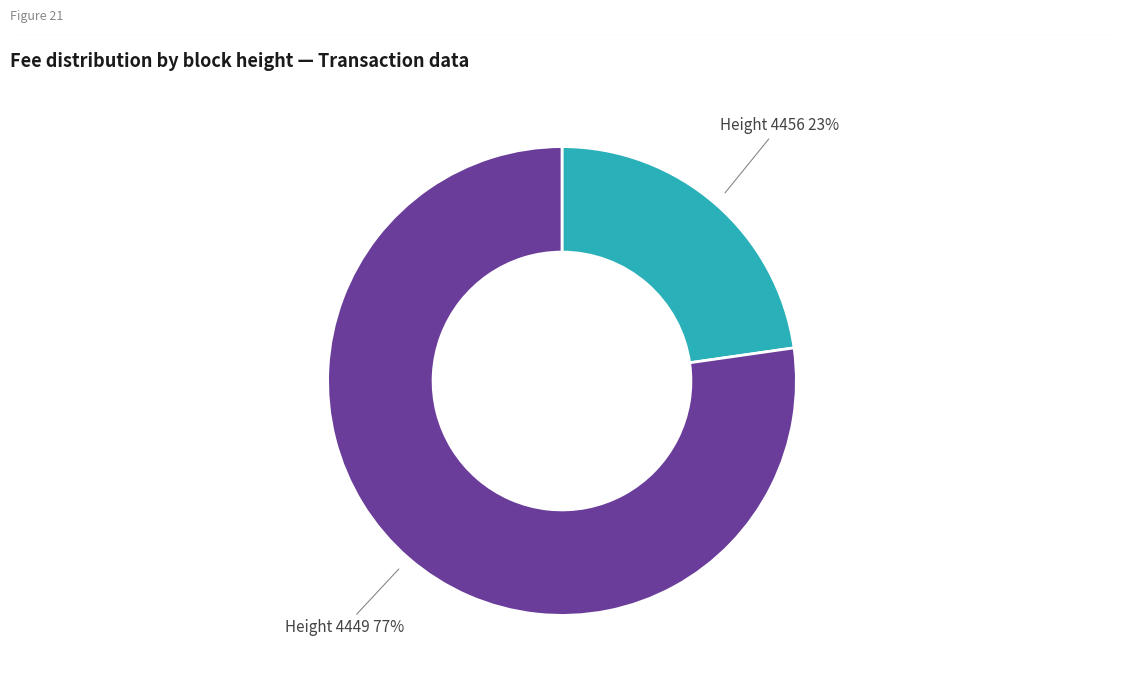

To the nearest percent, what portion does Height 4449 represent?

77%